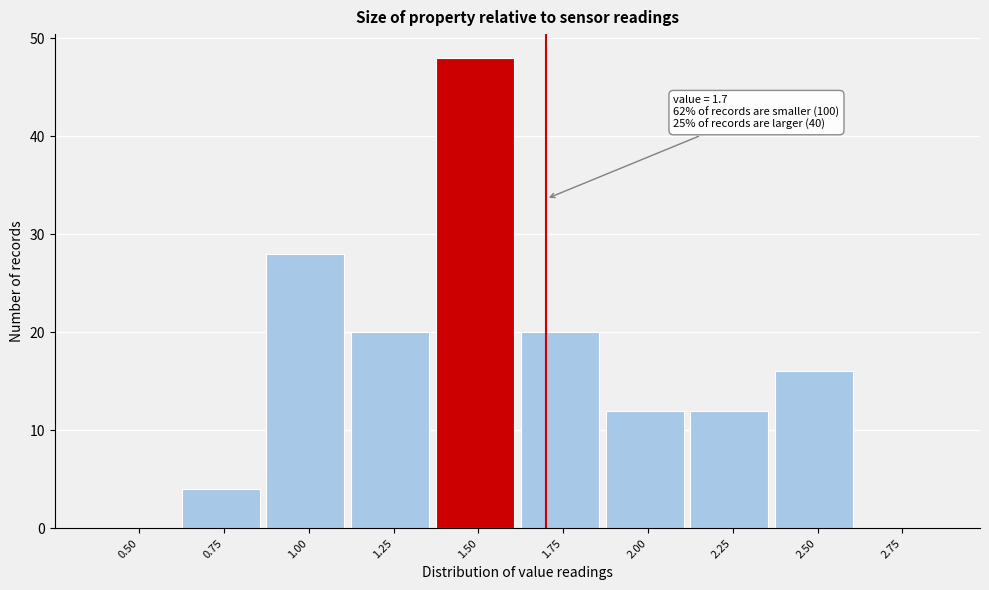

Reading left to right, what are all the values shown in this chart?

0.50=0	0.75=4	1.00=28	1.25=20	1.50=48	1.75=20	2.00=12	2.25=12	2.50=16	2.75=0